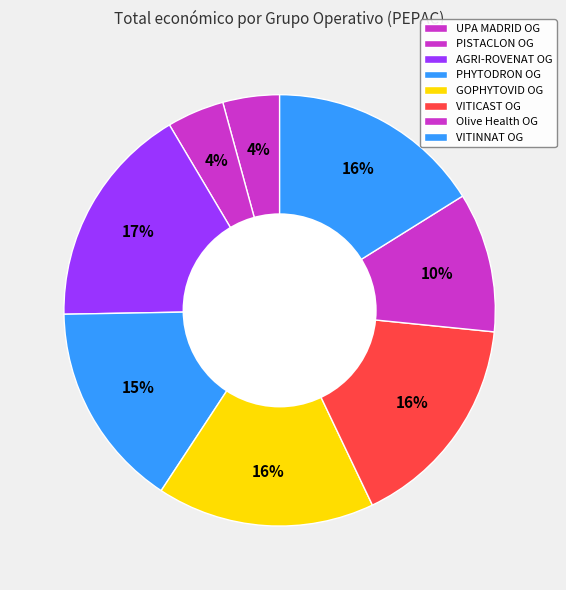

Count the number of slices in the pie.

8